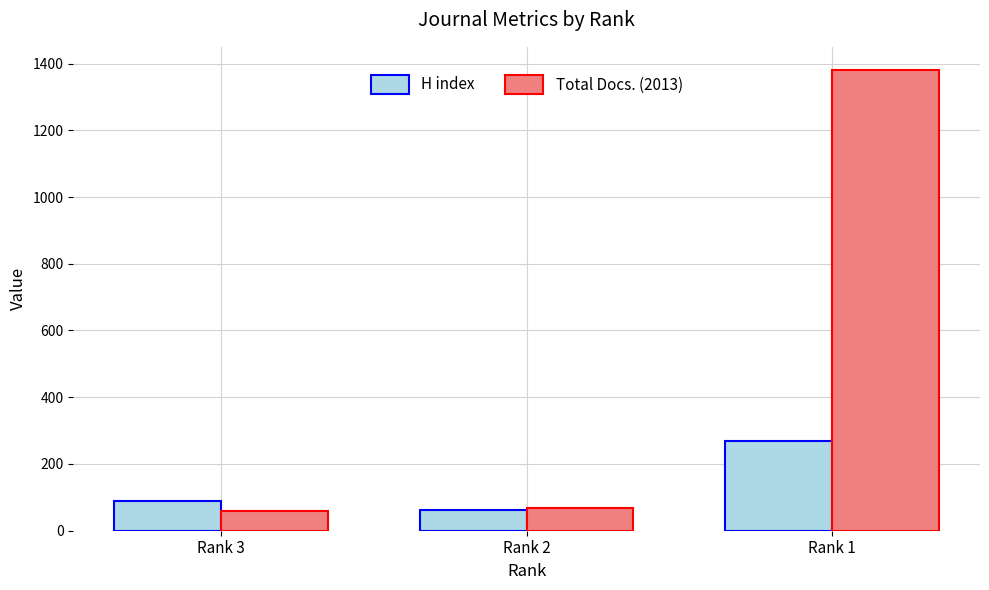

Read the Total Docs. (2013) value at Rank 3, to the nearest 100.

100